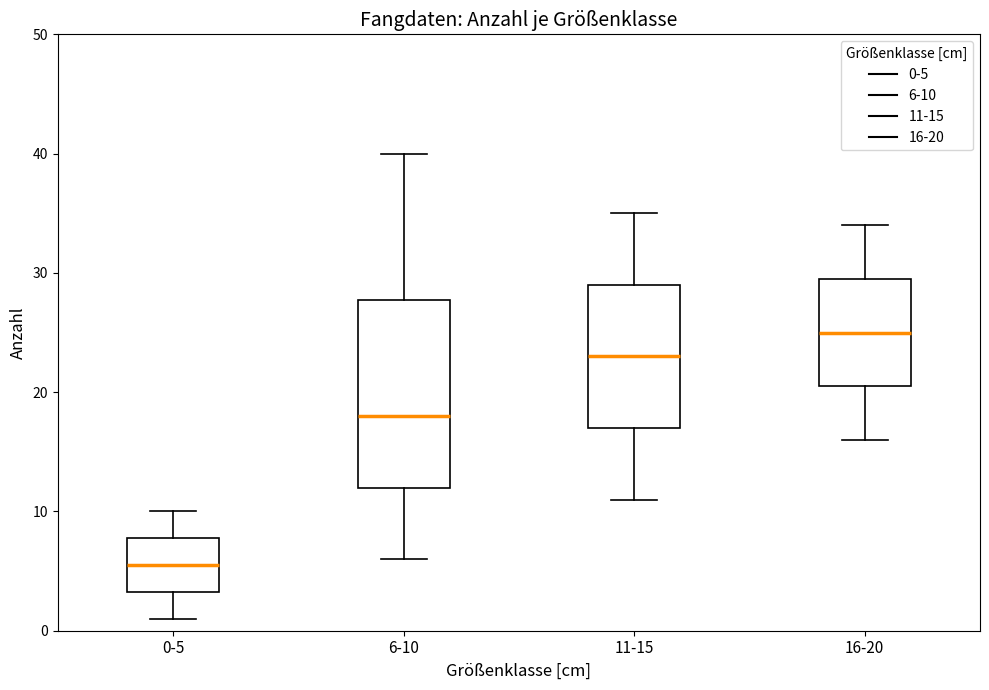

Which box's median line is the lowest?

0-5